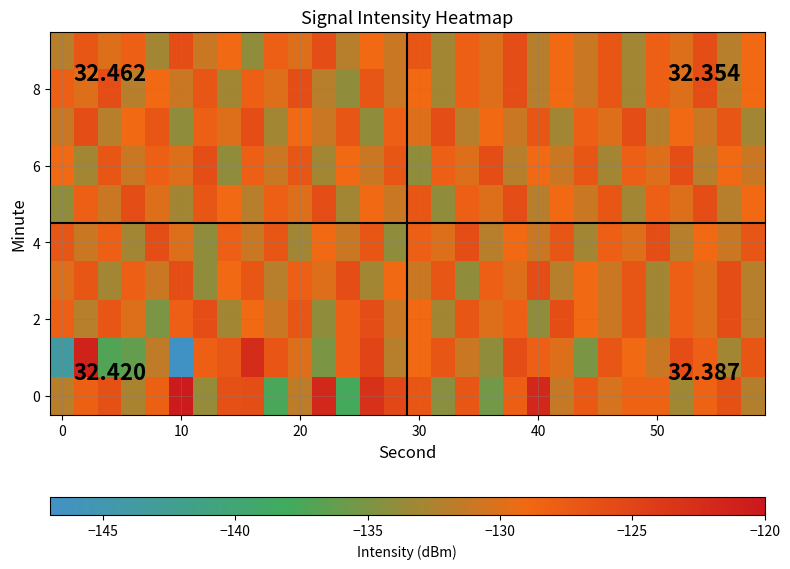

How many distinct data groups are displayed?

10